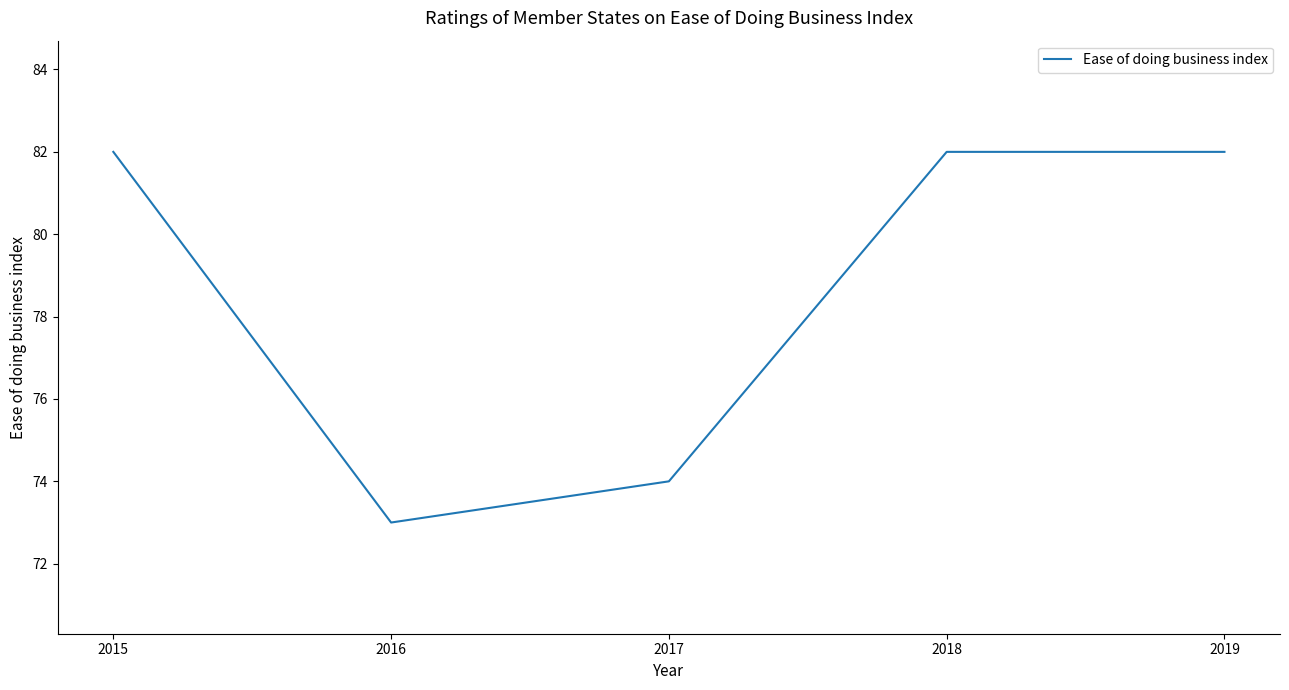

What is the change in value from 2017 to 2019?

+8